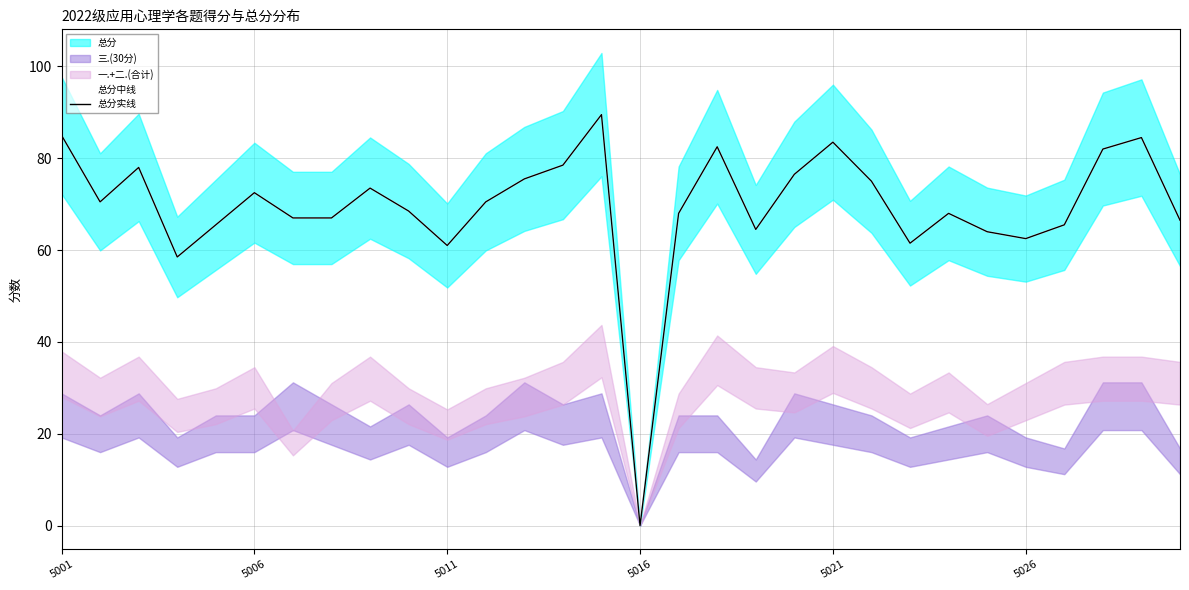

Does the chart have visible grid lines?

Yes